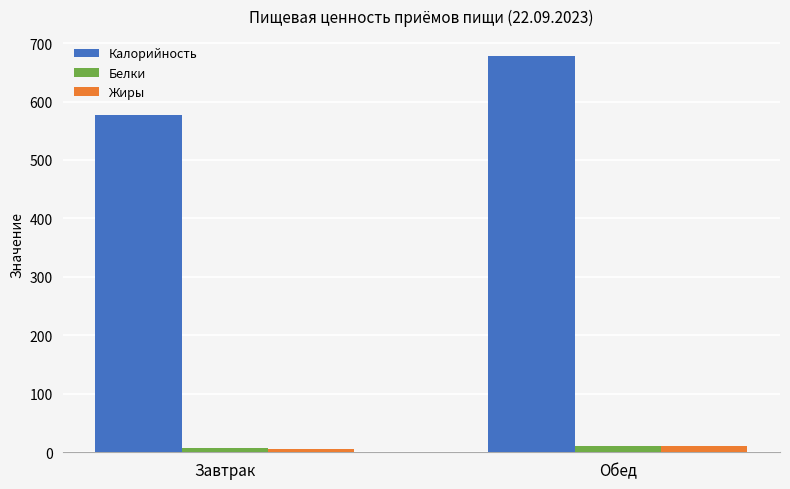

List the labels in order of Калорийность value, smallest first.

Завтрак, Обед